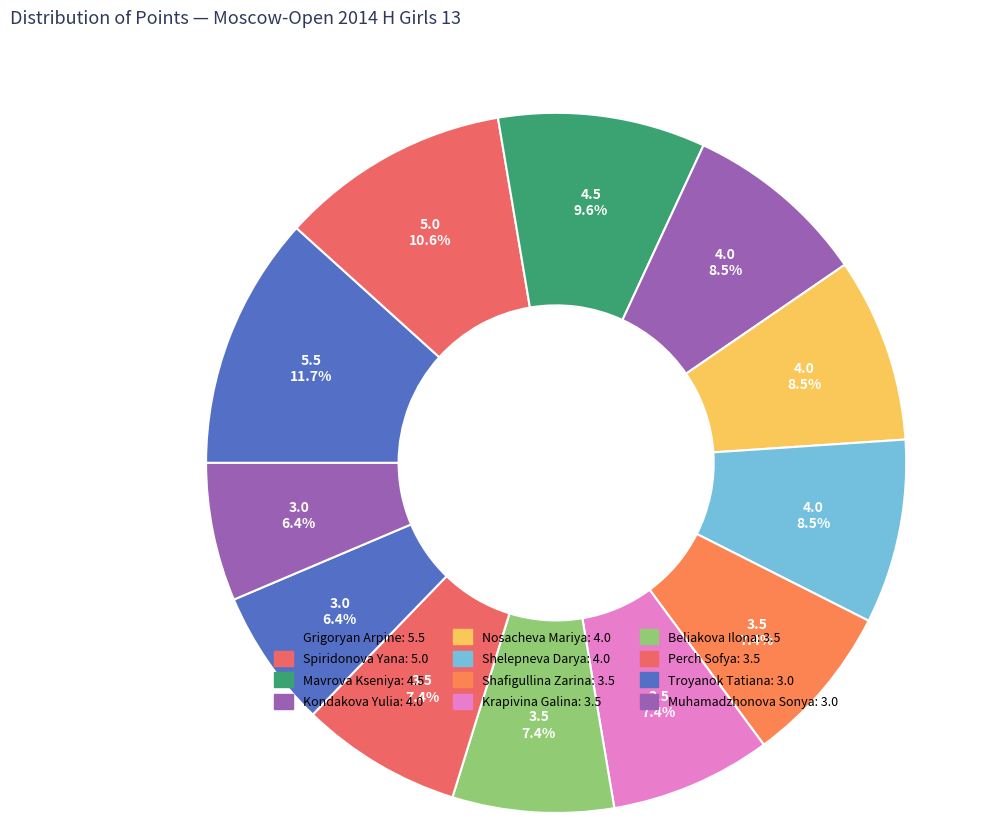

What is the change in value from Grigoryan Arpine to Shelepneva Darya?

-1.5